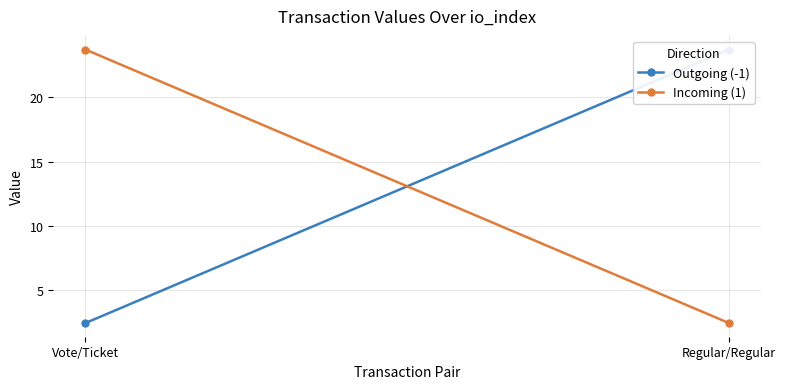

Reading left to right, what are all the values shown in this chart?

Outgoing (-1): 2.4	23.7
Incoming (1): 23.7	2.4